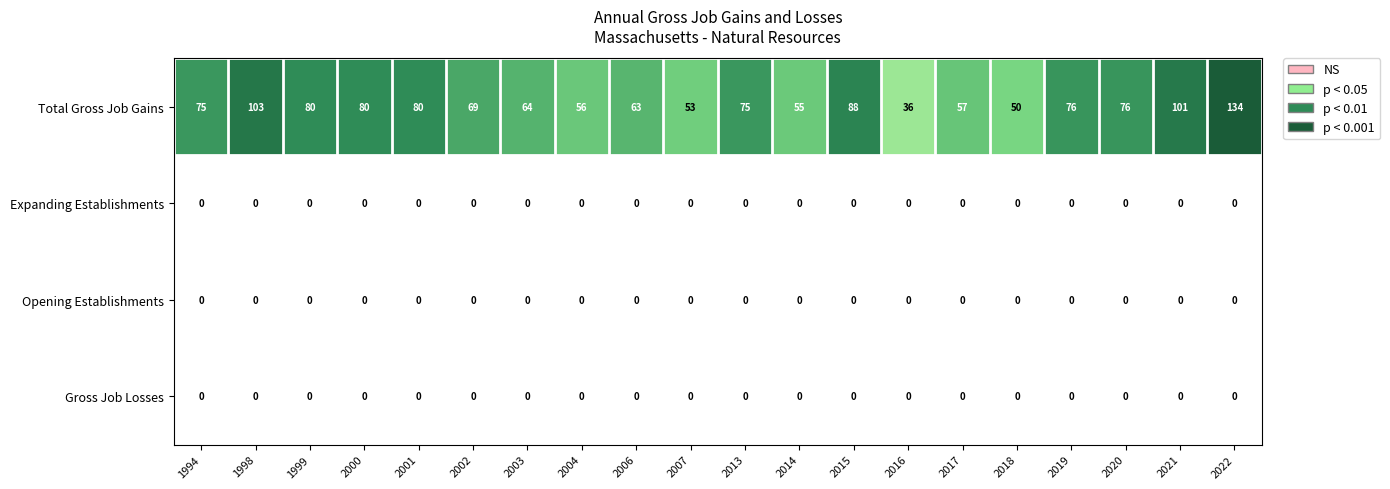

The Opening Establishments series shows 0 at 2016. True or false?

True